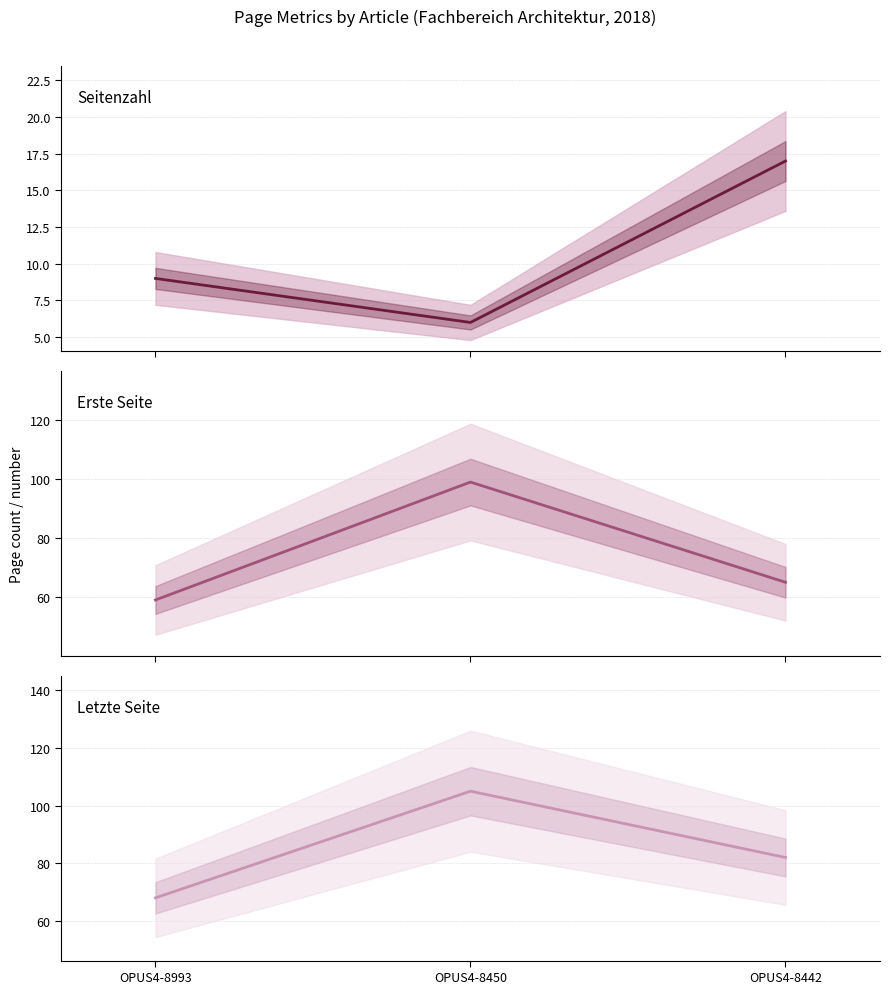

What is the difference between the highest and lowest values at OPUS4-8993?

59